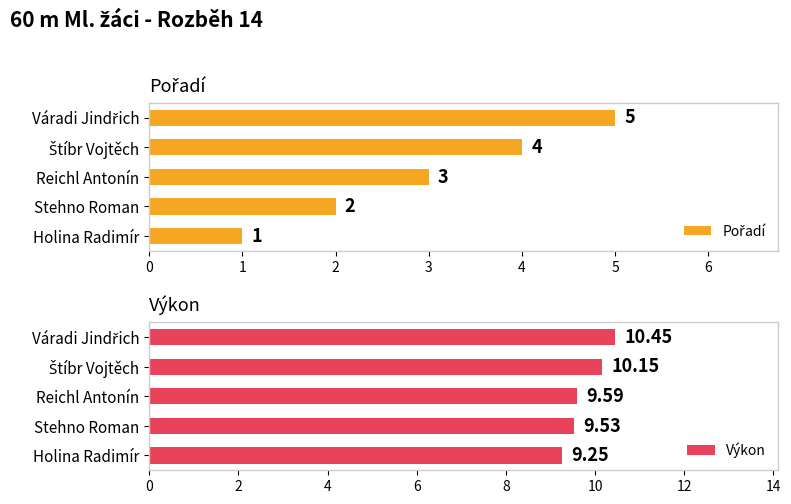

What is the average value of the Pořadí series?

3.0